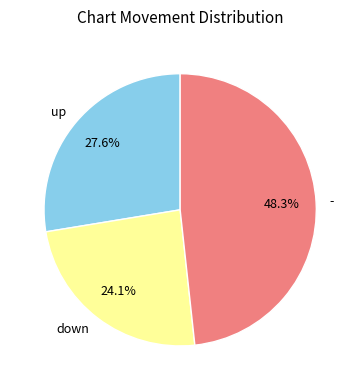

To the nearest percent, what percentage of the pie is -?

48%